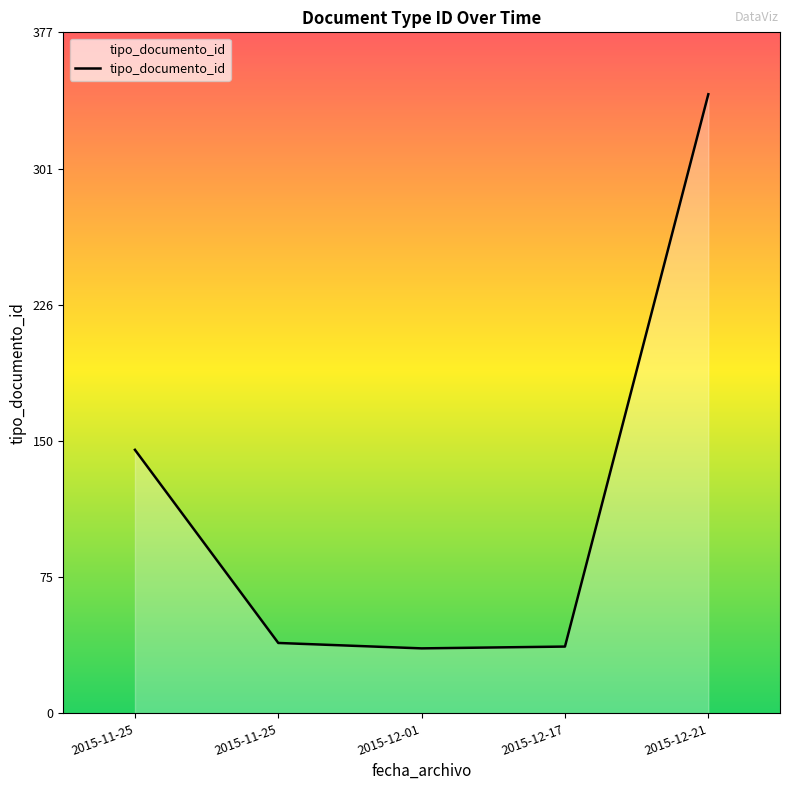

At which label is the value closest to 189?

2015-11-25